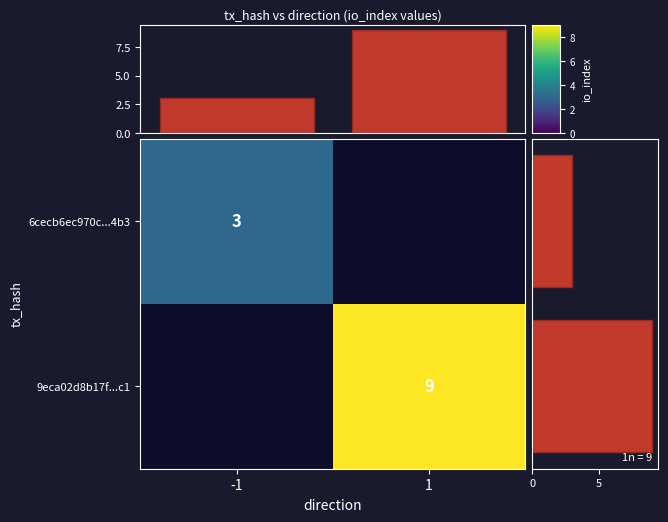

What is the sum of all row sum values?

12